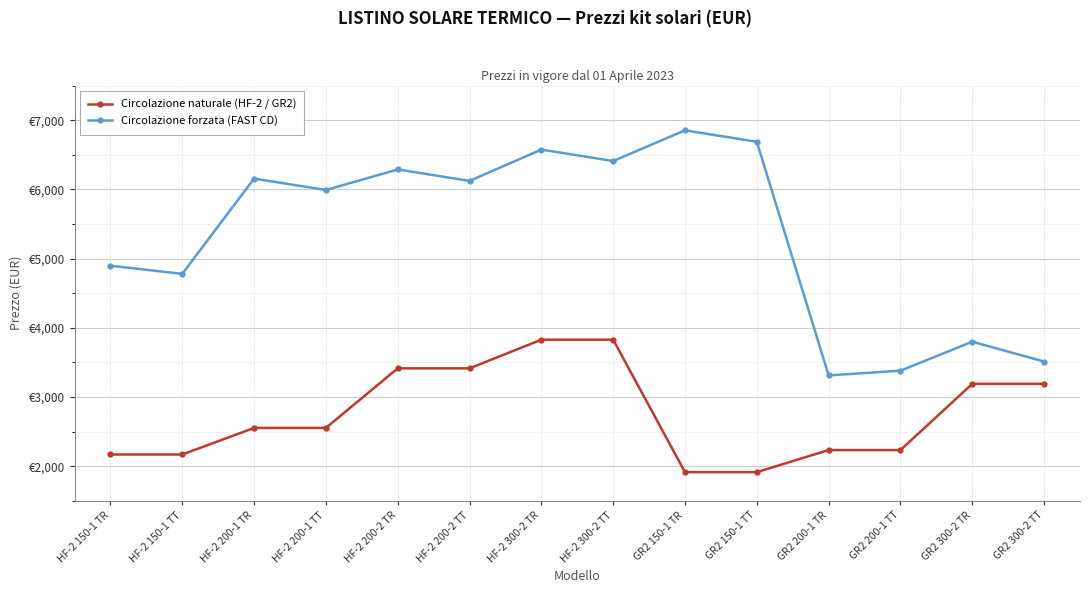

Does the chart have visible grid lines?

Yes